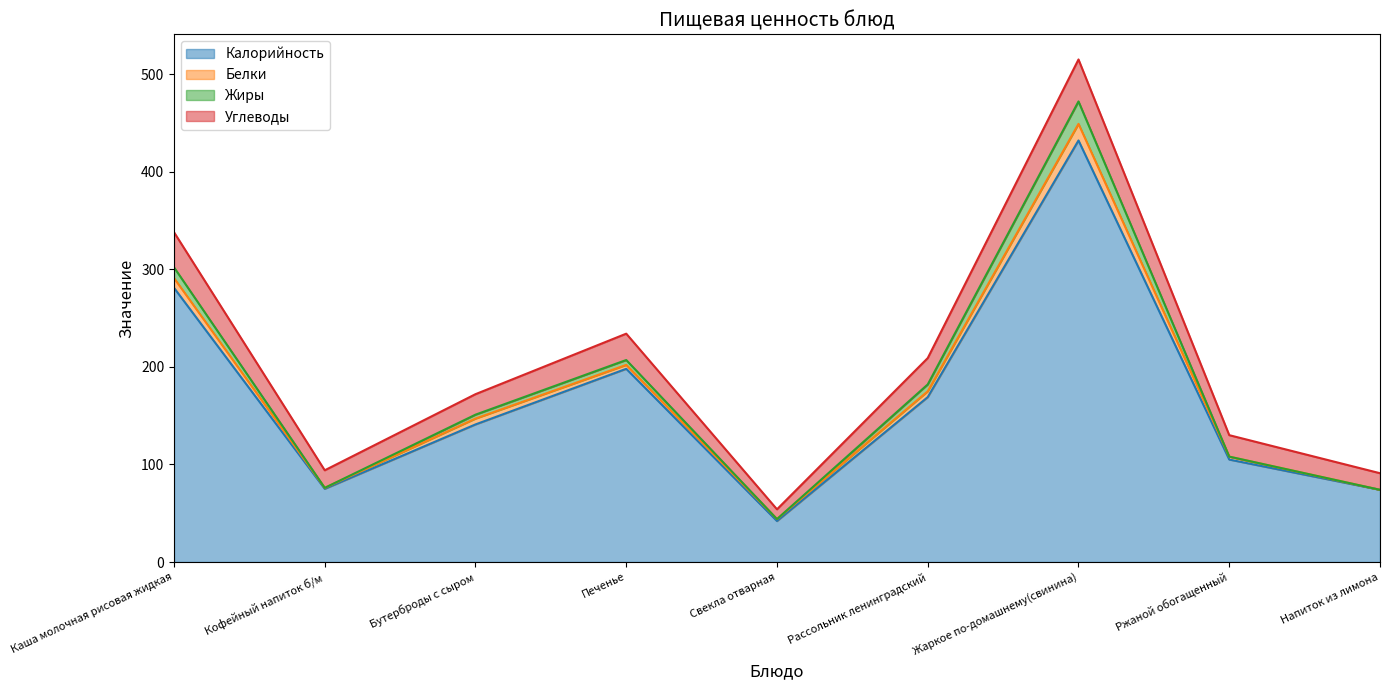

Which category has the lowest value in the Калорийность series?

Свекла отварная